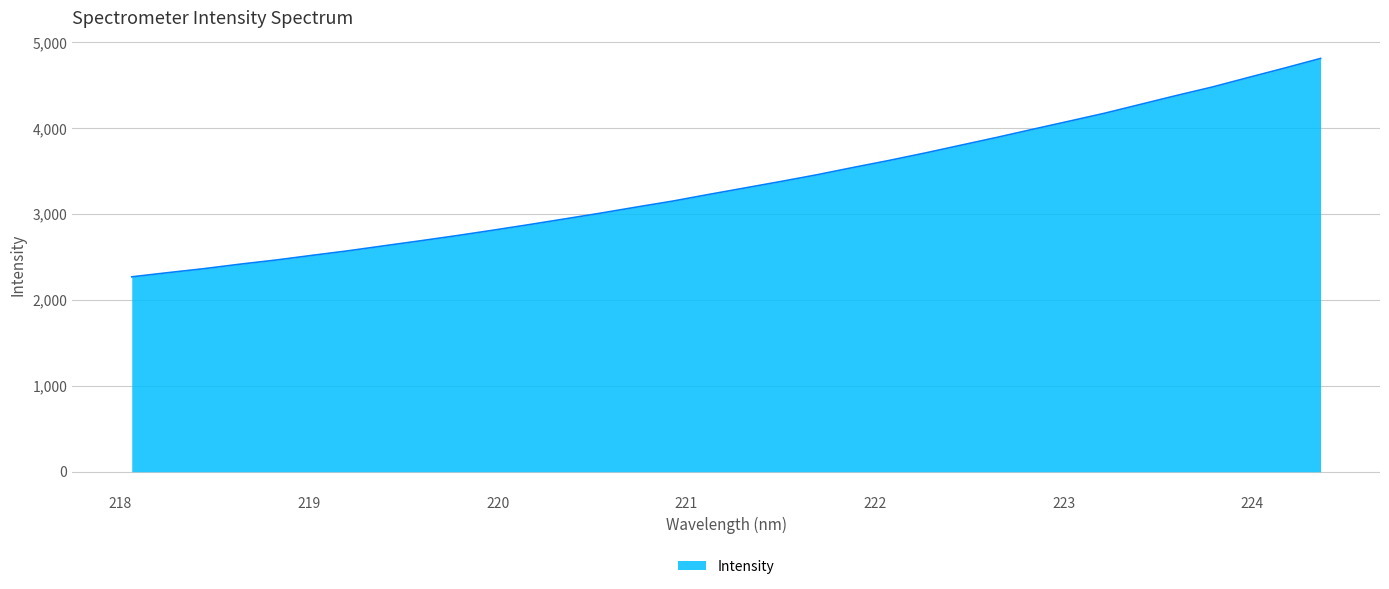

What is the difference between the maximum and minimum values?

2543.7